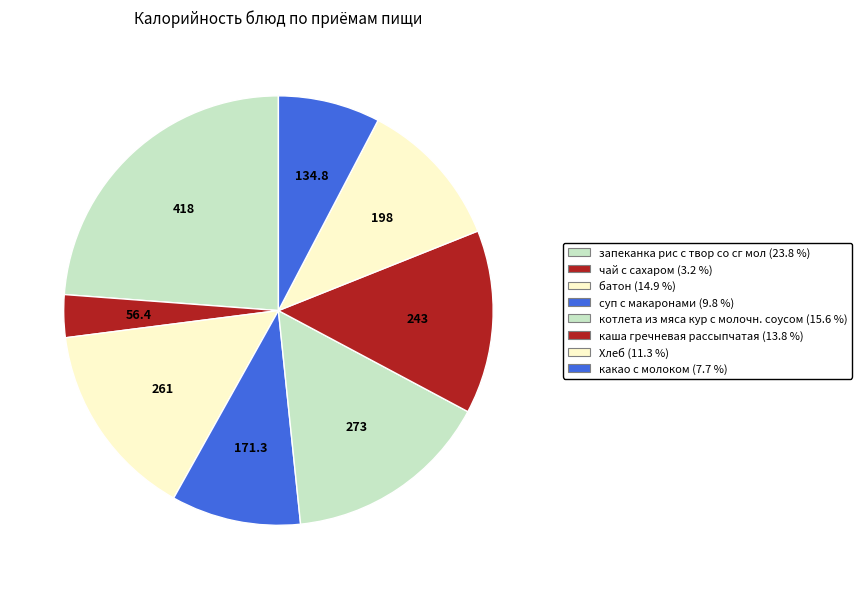

Is there a majority slice in this chart?

No